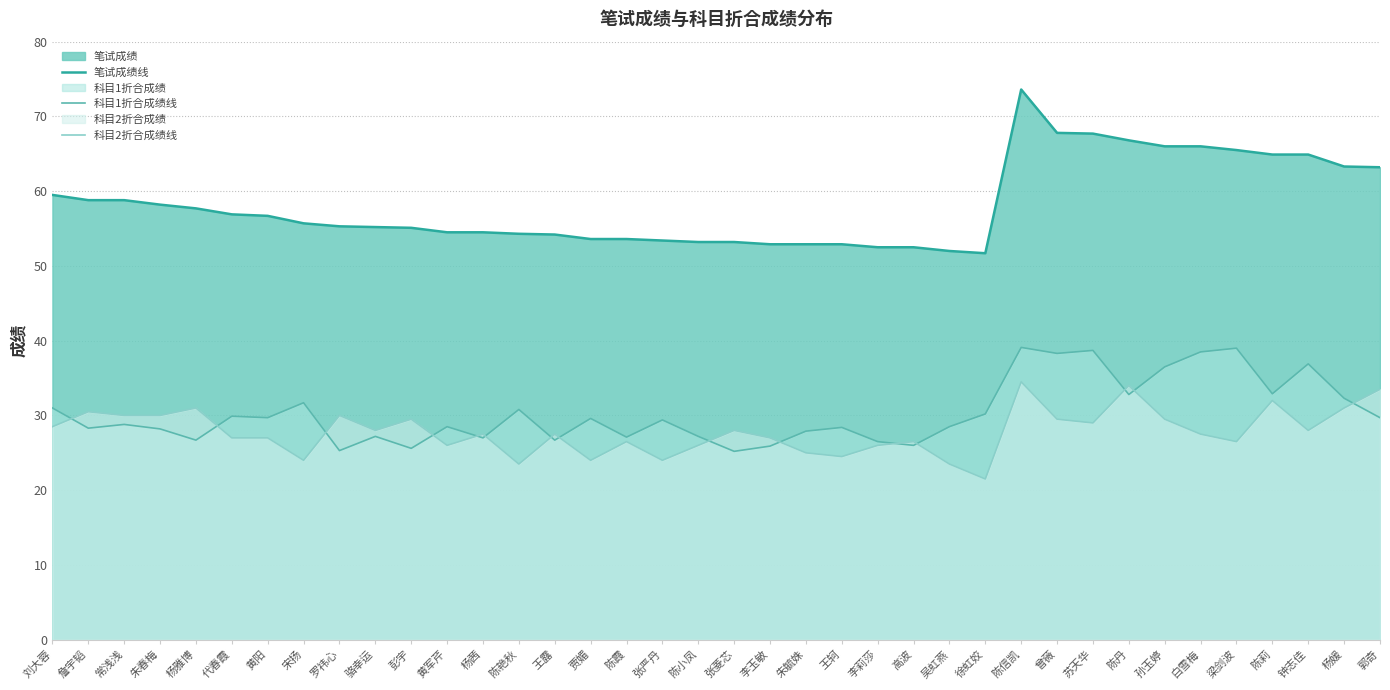

Between which two adjacent categories do 科目2折合成绩线 and 科目1折合成绩线 first intersect?

刘大蓉 and 詹宇韬